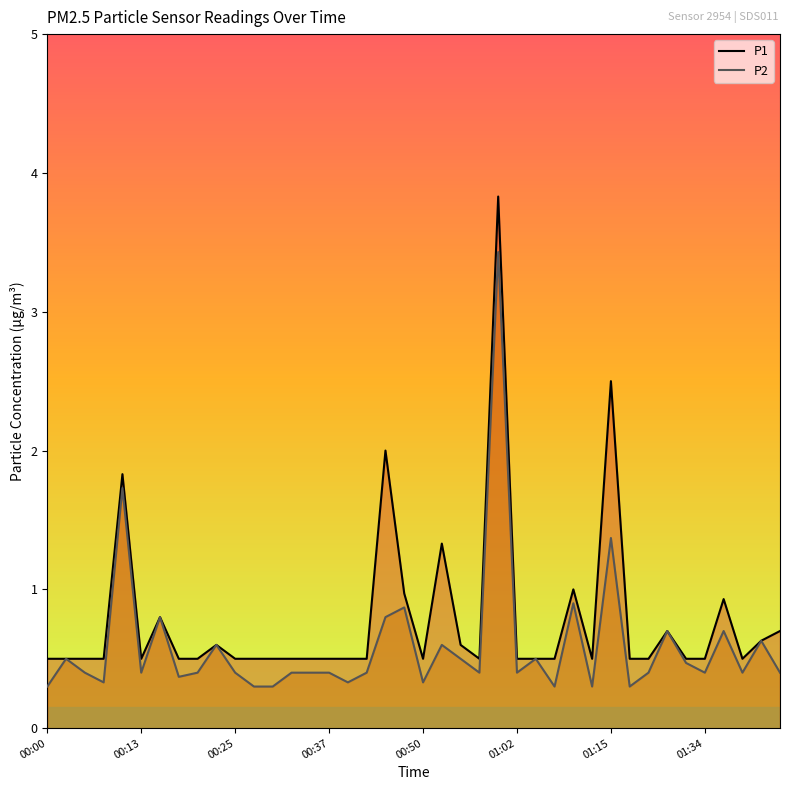

How many interior local valleys does the P2 series have?

12